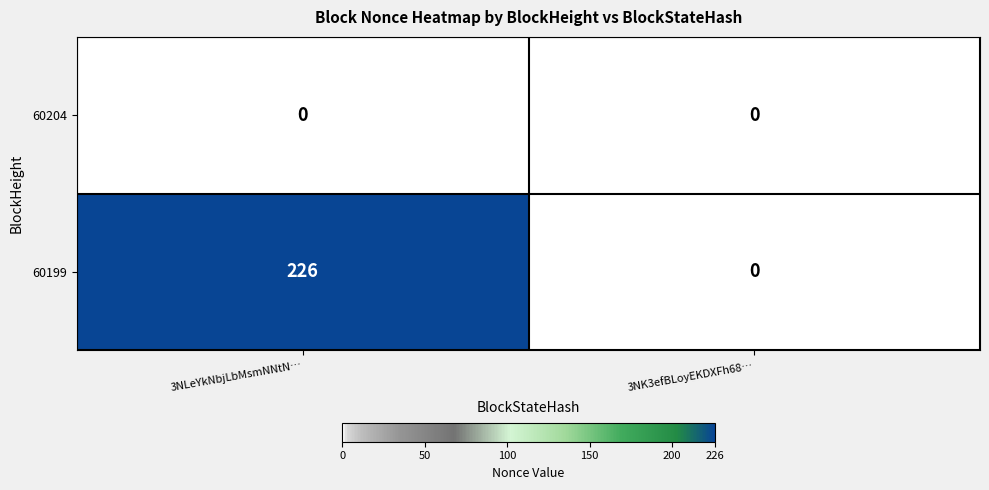

Reading right to left, what are all the values shown in this chart?

60204: 3NK3efBLoyEKDXFh68…=0	3NLeYkNbjLbMsmNNtN…=0
60199: 3NK3efBLoyEKDXFh68…=0	3NLeYkNbjLbMsmNNtN…=226